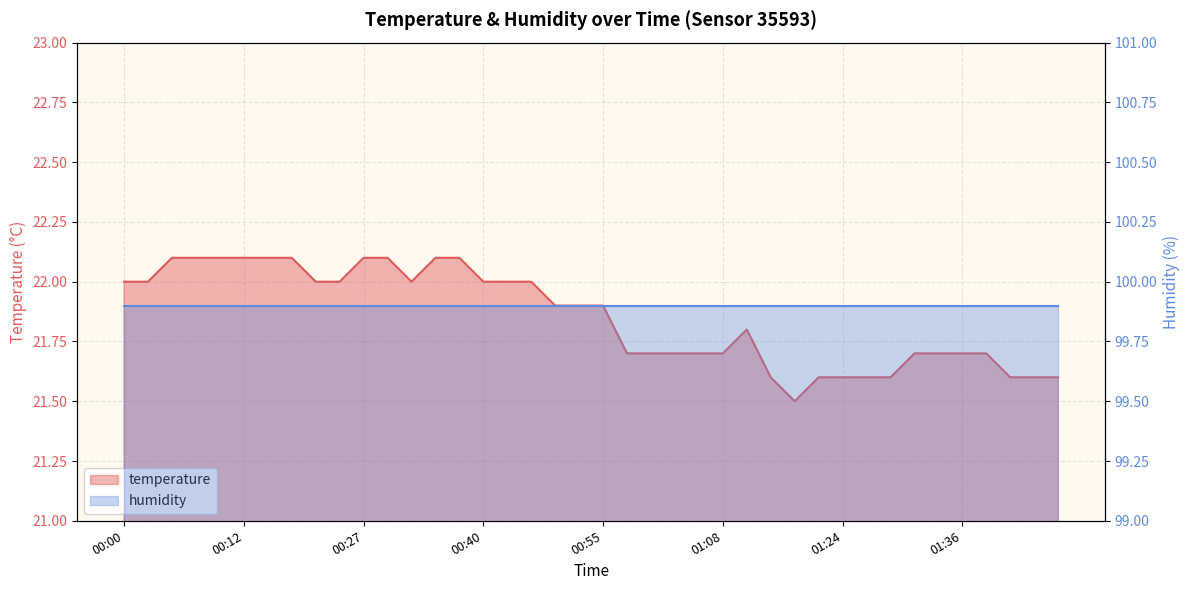

The chart shows a value of 21.6 at 01:24. True or false?

True